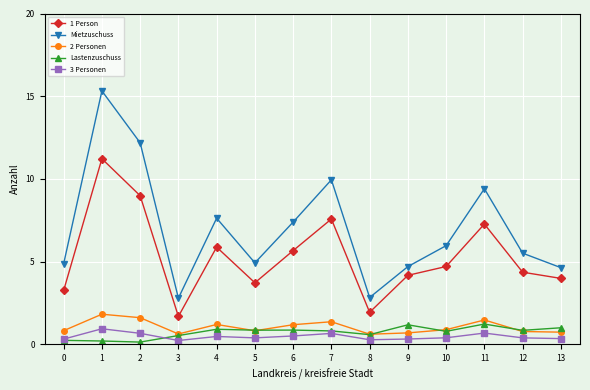

Which series has the widest spread of values?

Mietzuschuss